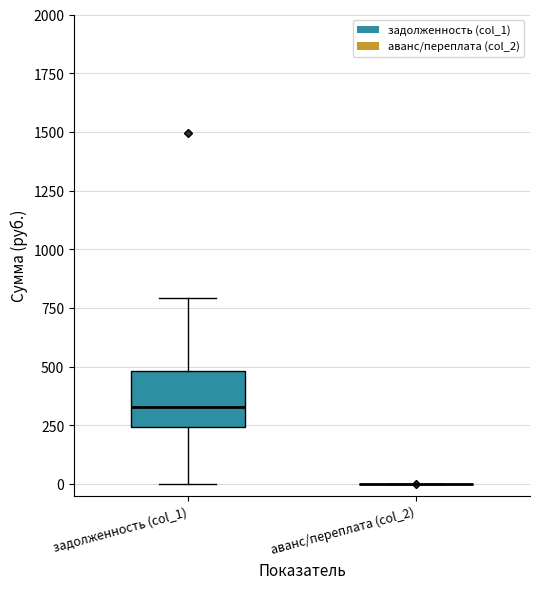

Where is the lower edge of the box for задолженность (col_1) on the y-axis? The values are not printed on the chart, so give them approximately, as read against the axis.

250